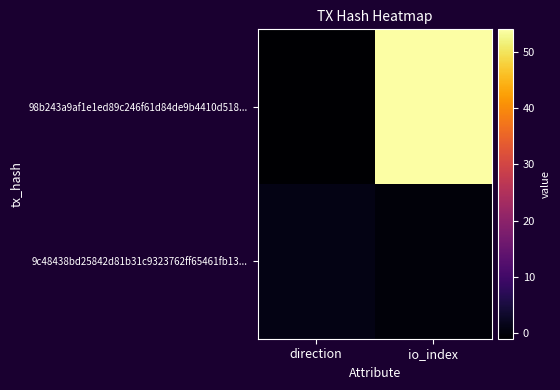

Which series has the largest range (max minus min)?

98b243a9af1e1ed89c246f61d84de9b4410d518...